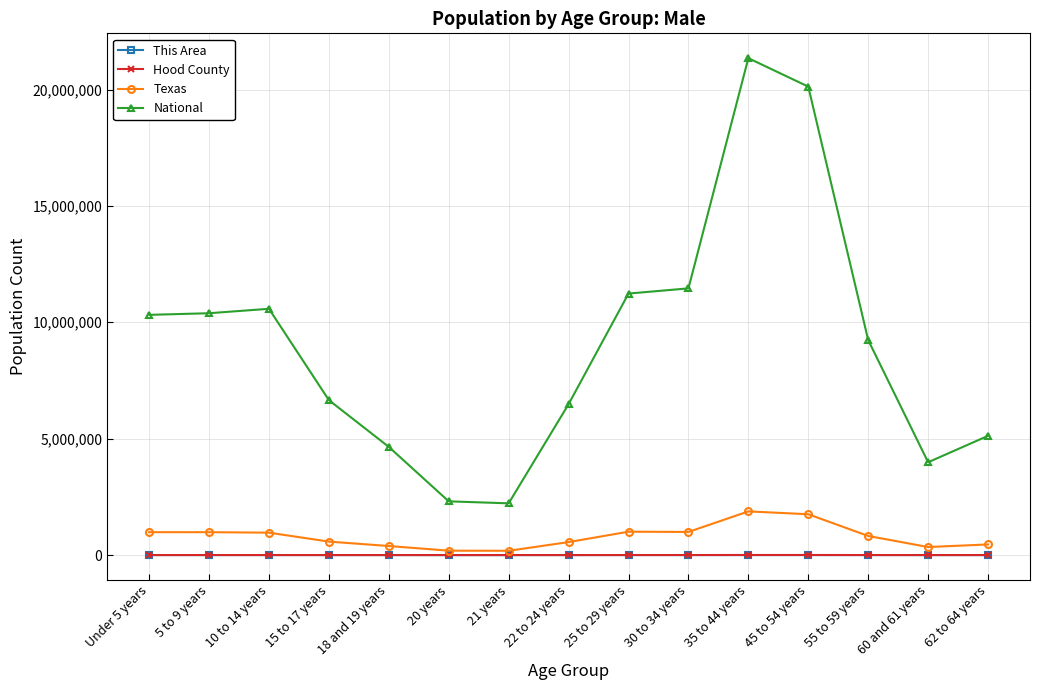

What is the sum of the National values at 18 and 19 years and 35 to 44 years?

25993135